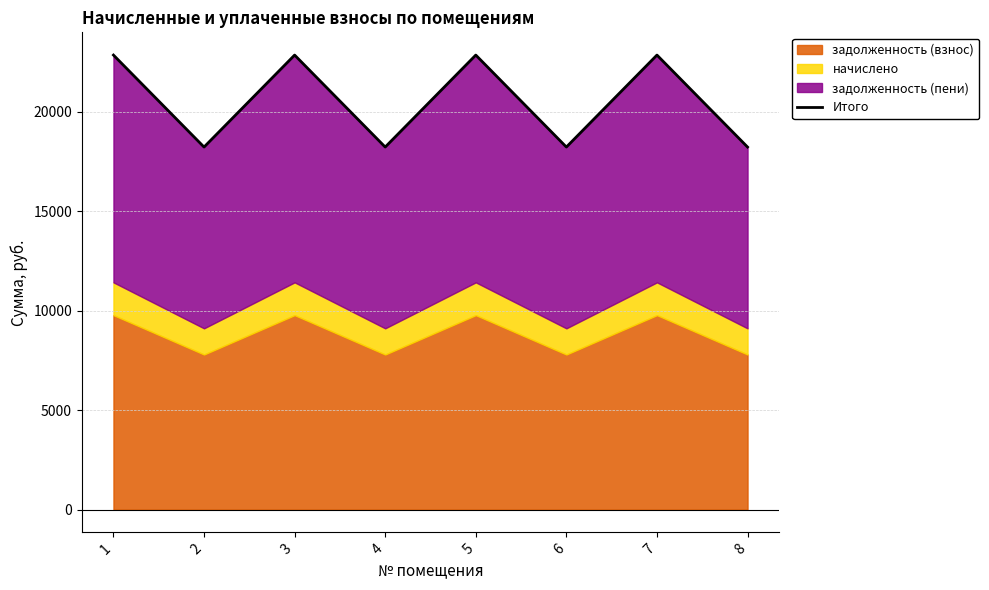

Rank the categories by value from lowest to highest.

2, 4, 6, 8, 1, 3, 5, 7